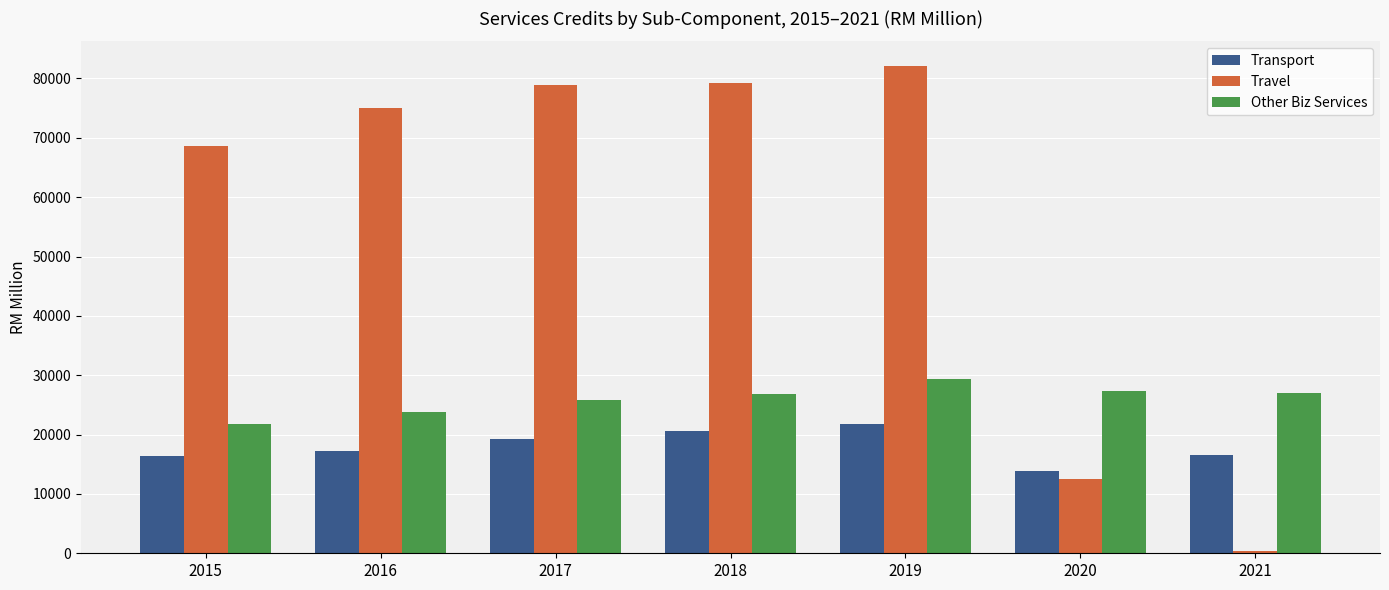

How many bars are there in total?

21